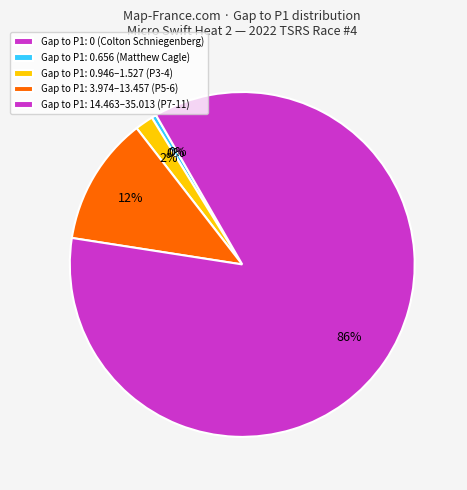

Which category has the smallest portion of the pie?

Colton Schniegenberg